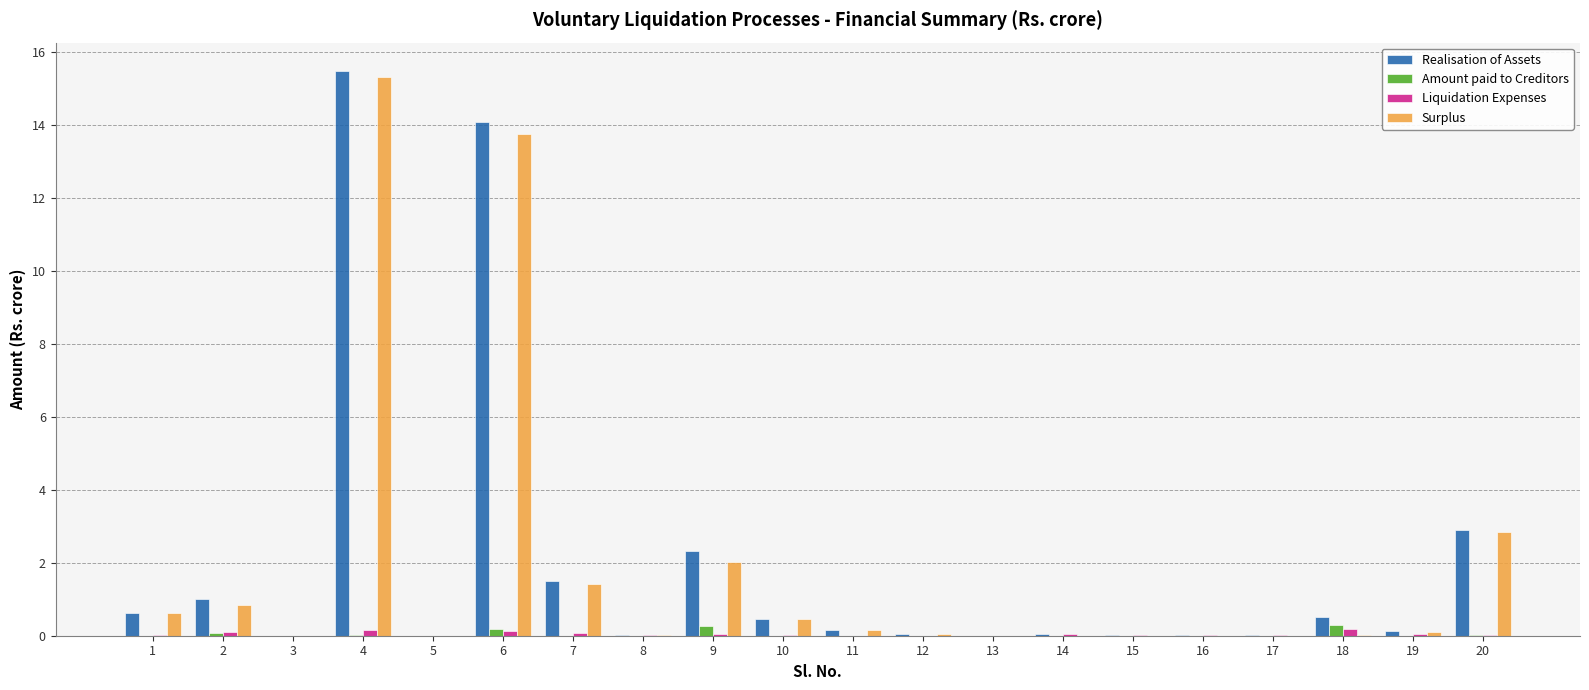

What is the sum of all Surplus values?

37.6